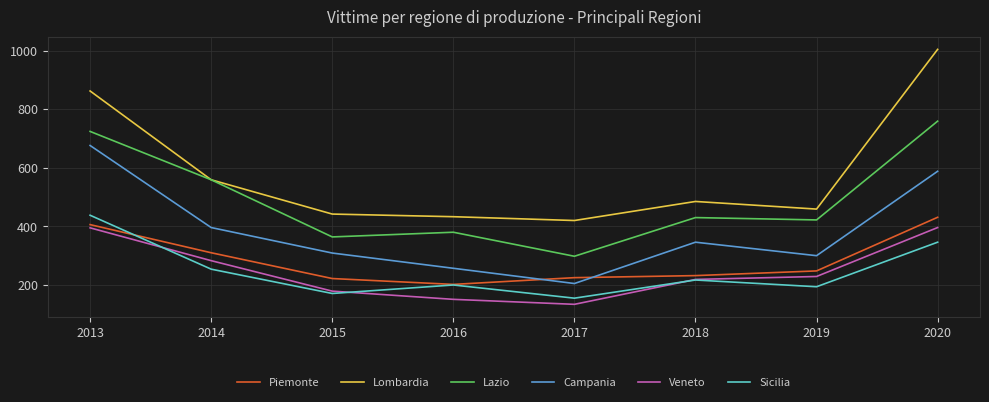

What is the spread (max minus min) of values at 2017?

286